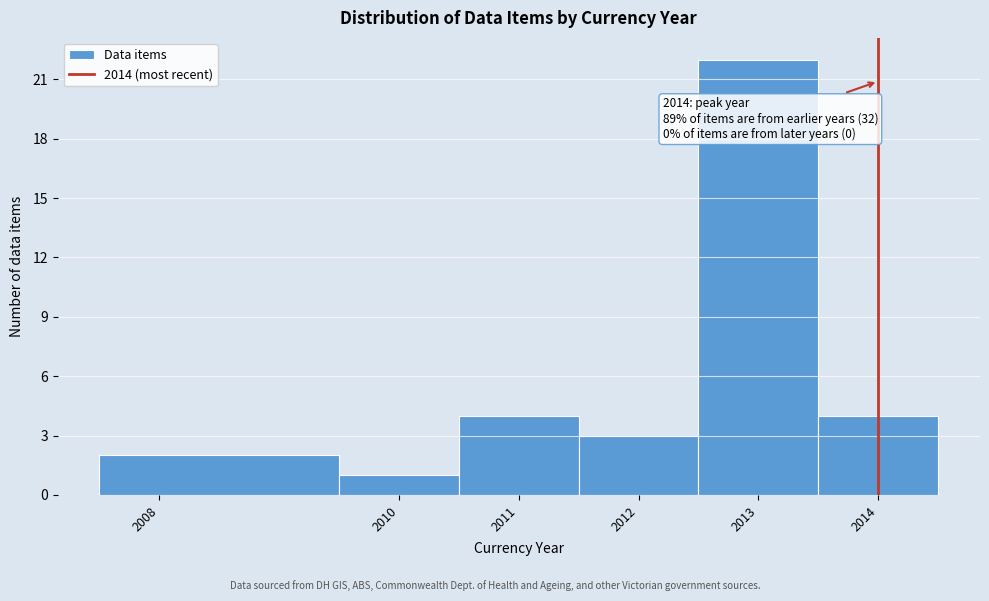

Which range on the x-axis has the tallest bar?

2012.5 to 2013.5